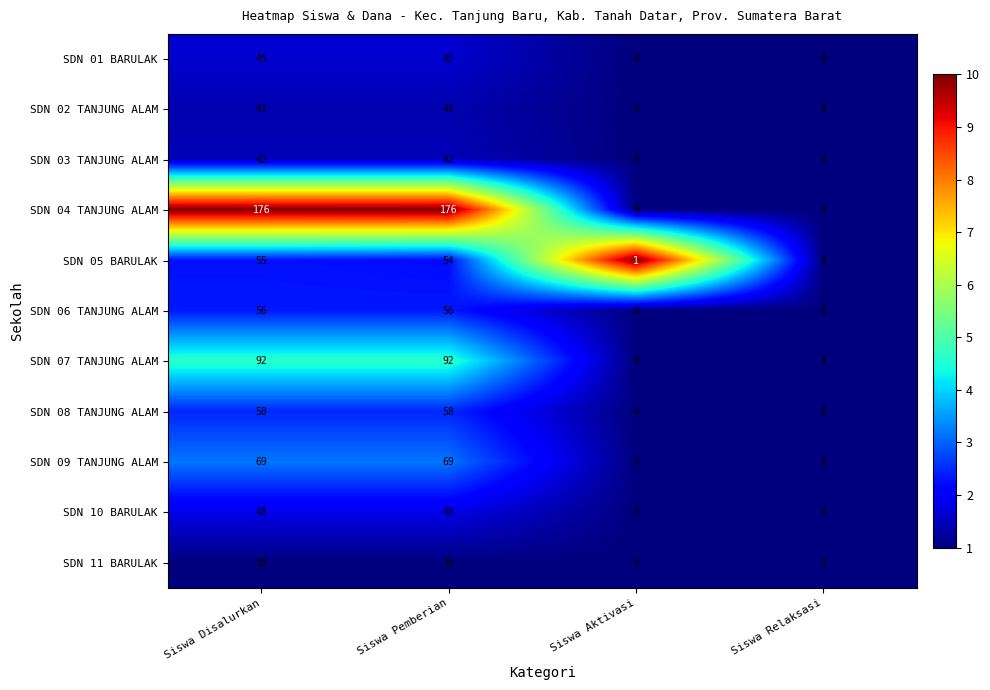

What is the sum of all SDN 11 BARULAK values?

70